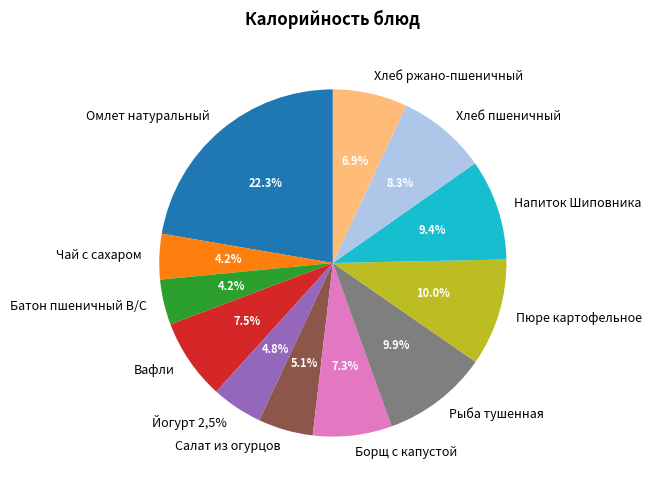

Count the number of slices in the pie.

12